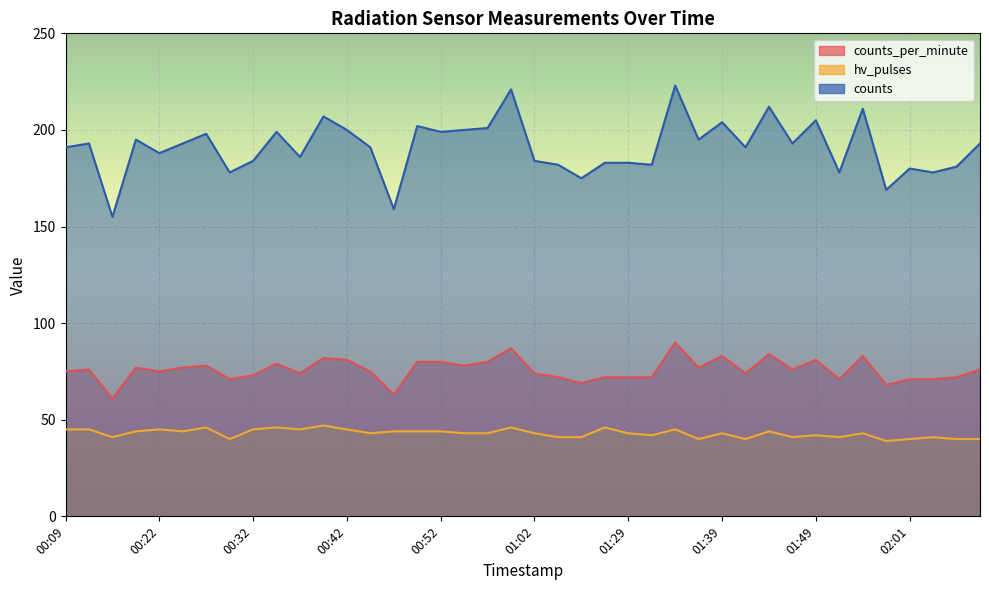

What is the highest value of the hv_pulses series?

47